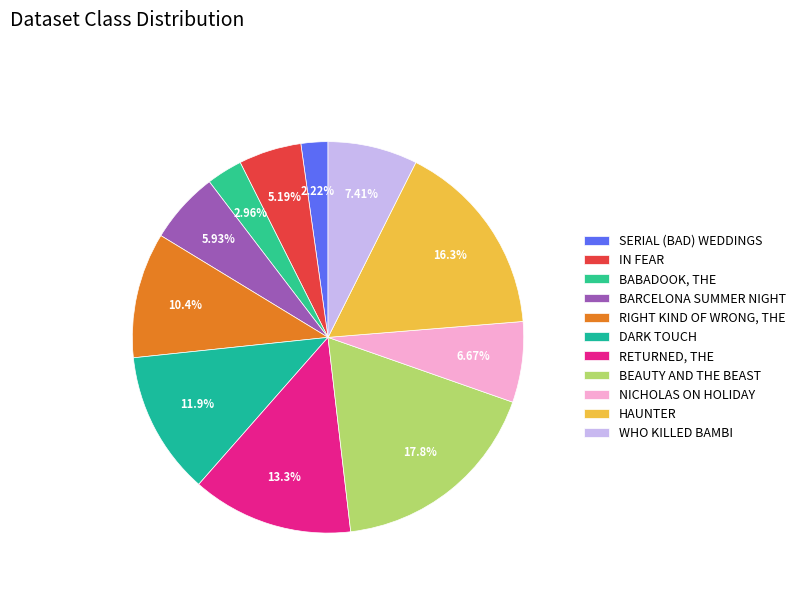

To the nearest percent, what is the difference between the largest and smallest slice percentages?

16%